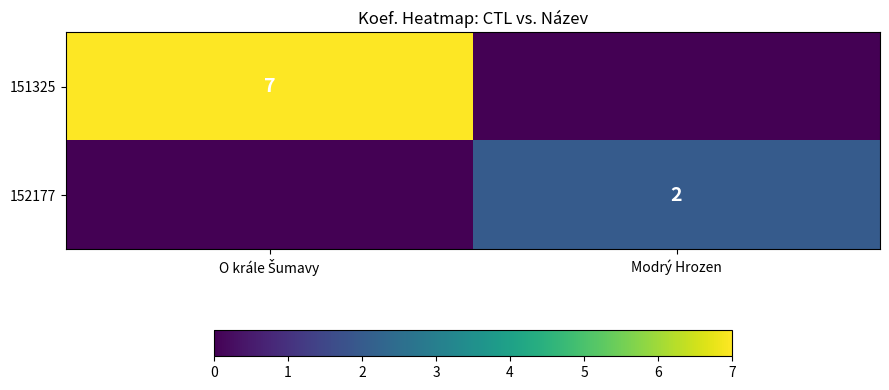

What is the sum of all 151325 values?

7